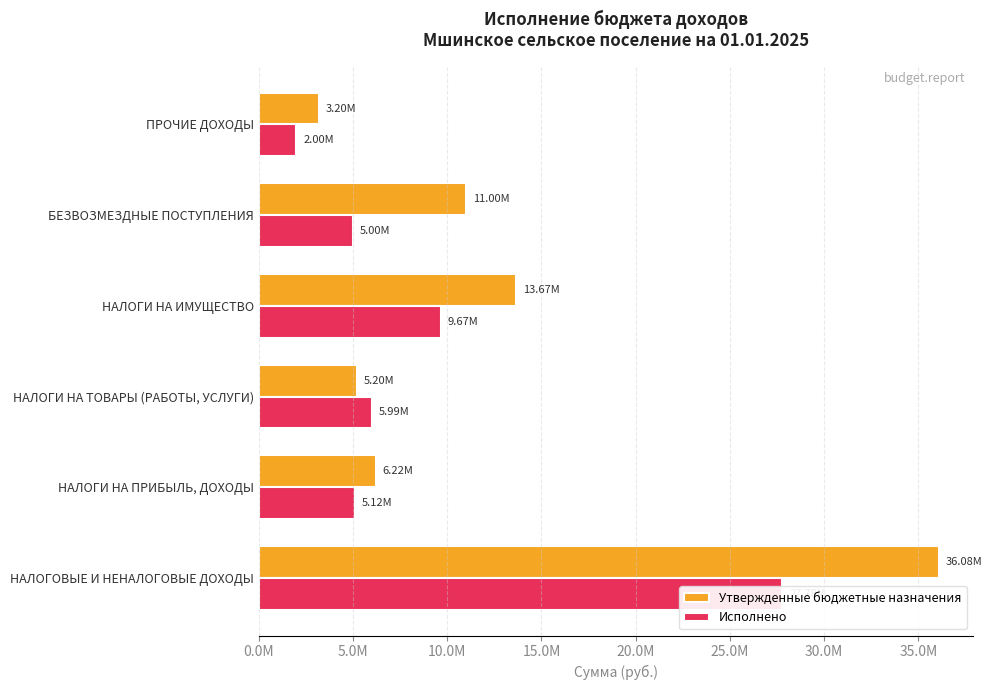

The value of Исполнено at ПРОЧИЕ ДОХОДЫ is 3445362.9. True or false?

False